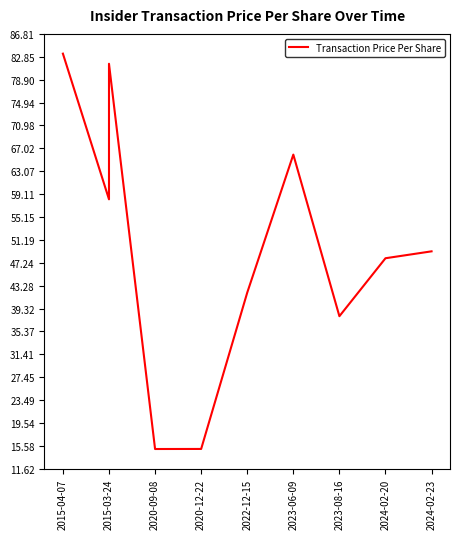

What is the average value?

49.7